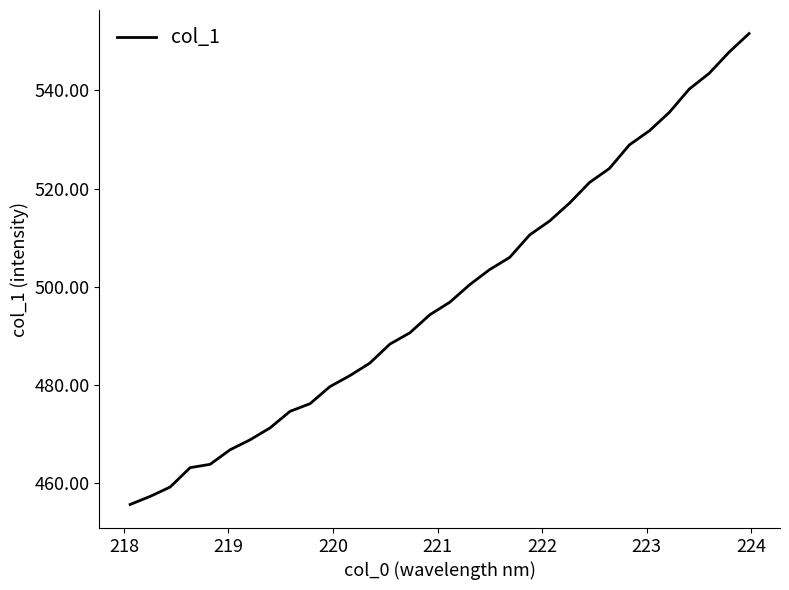

What is the smallest value displayed?

455.7